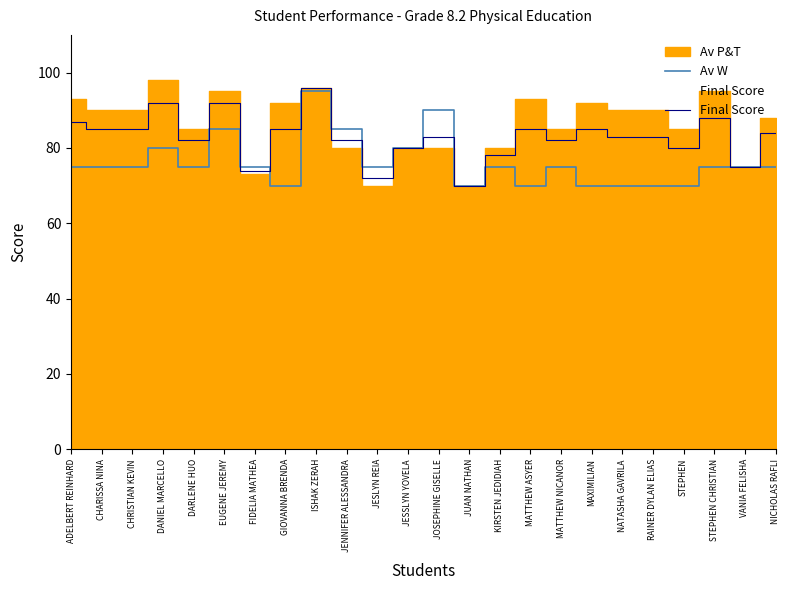

How many times do Final Score and Av W cross each other?

3